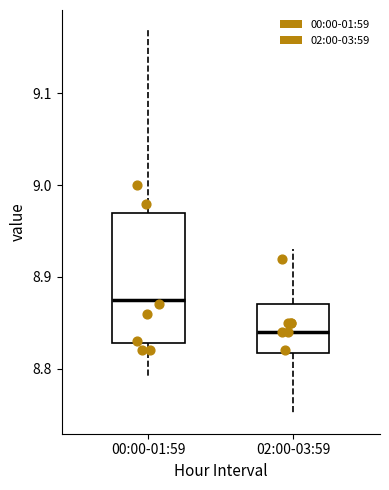

Which box has the lowest median line?

02:00-03:59